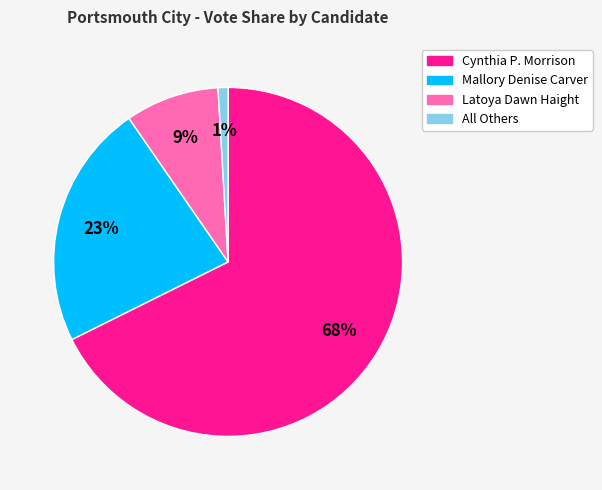

Which category accounts for the majority?

Cynthia P. Morrison